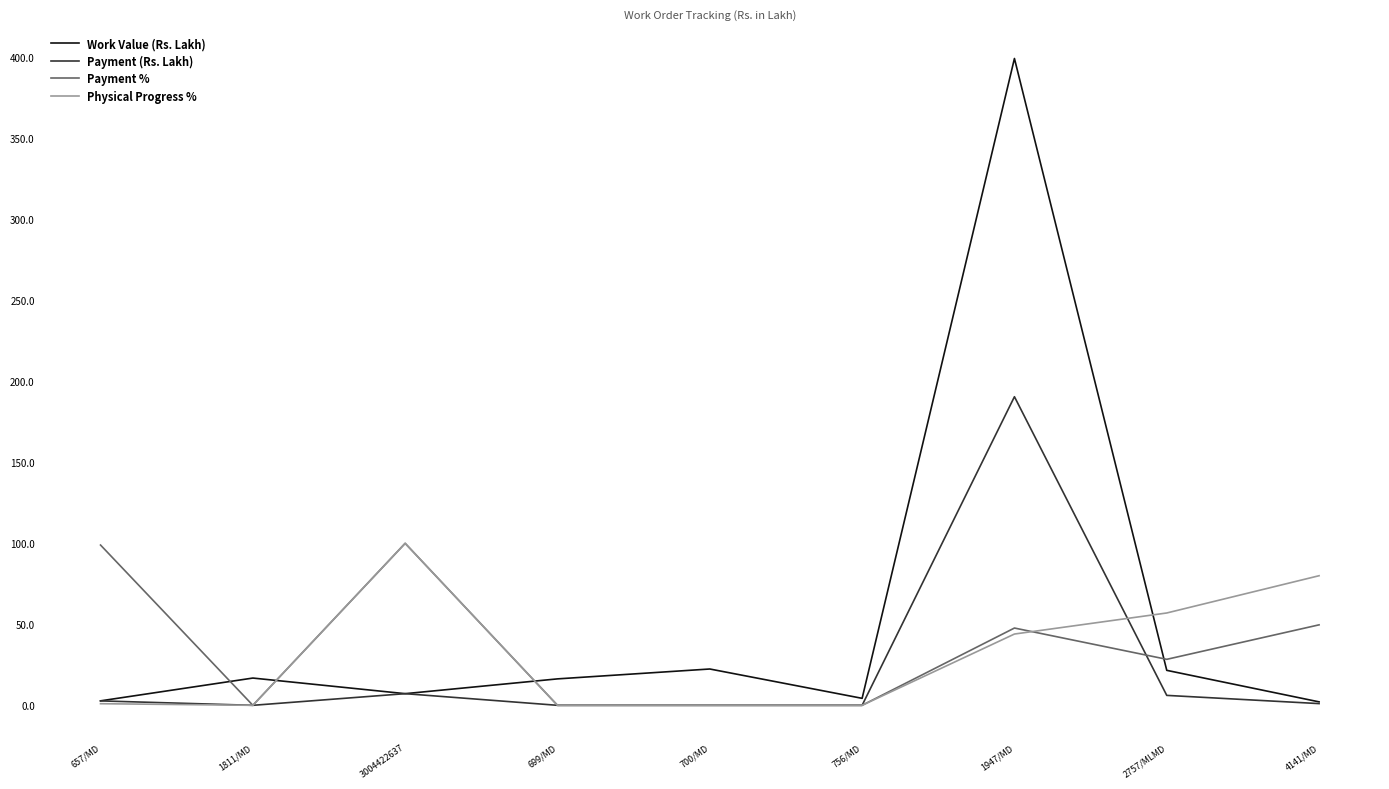

Which series ends up on top after the final intersection of Payment % and Payment (Rs. Lakh)?

Payment %